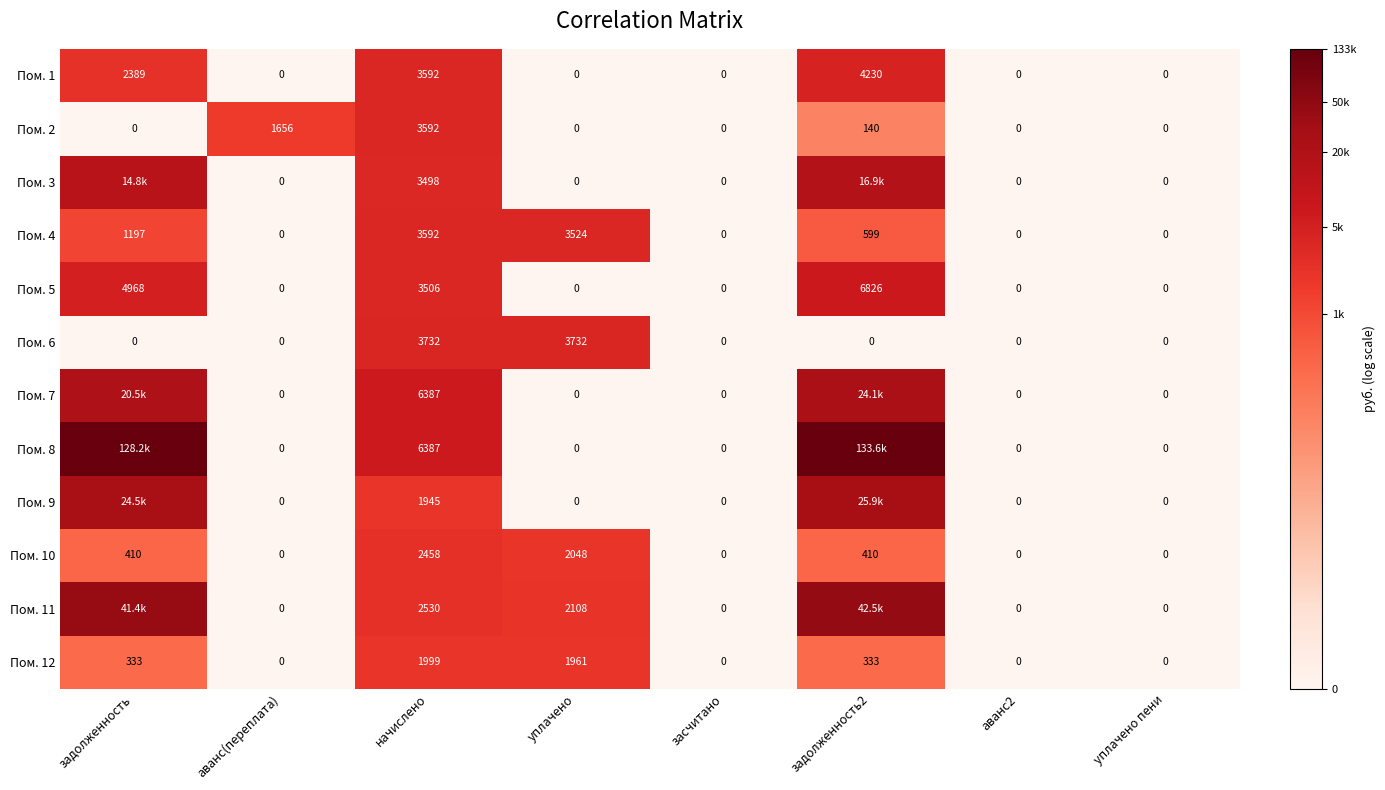

Is the value of Пом. 4 at начислено greater than the value of Пом. 12 at аванс2?

Yes